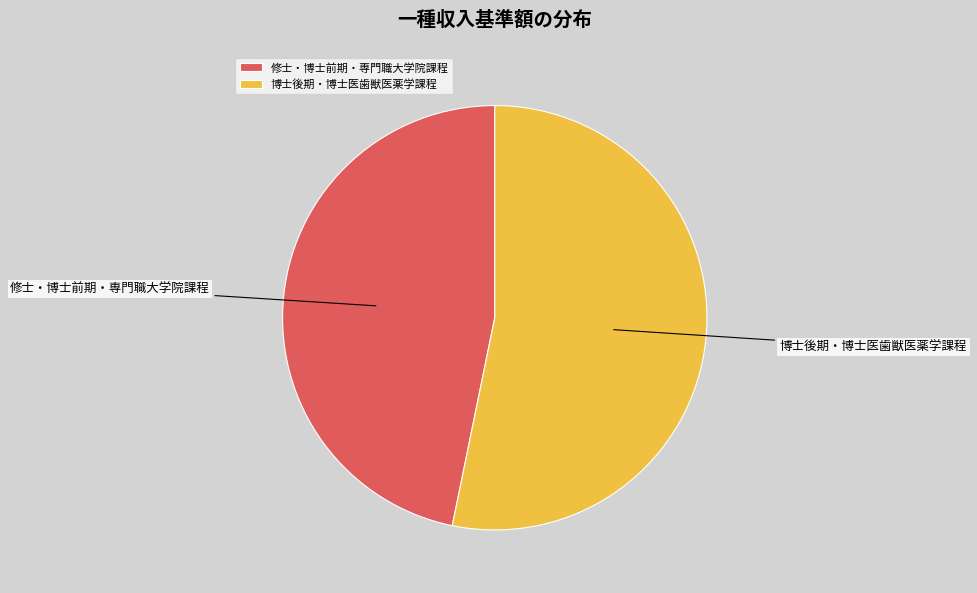

Is the sum of 博士後期・博士医歯獣医薬学課程 and 修士・博士前期・専門職大学院課程 greater than half?

Yes